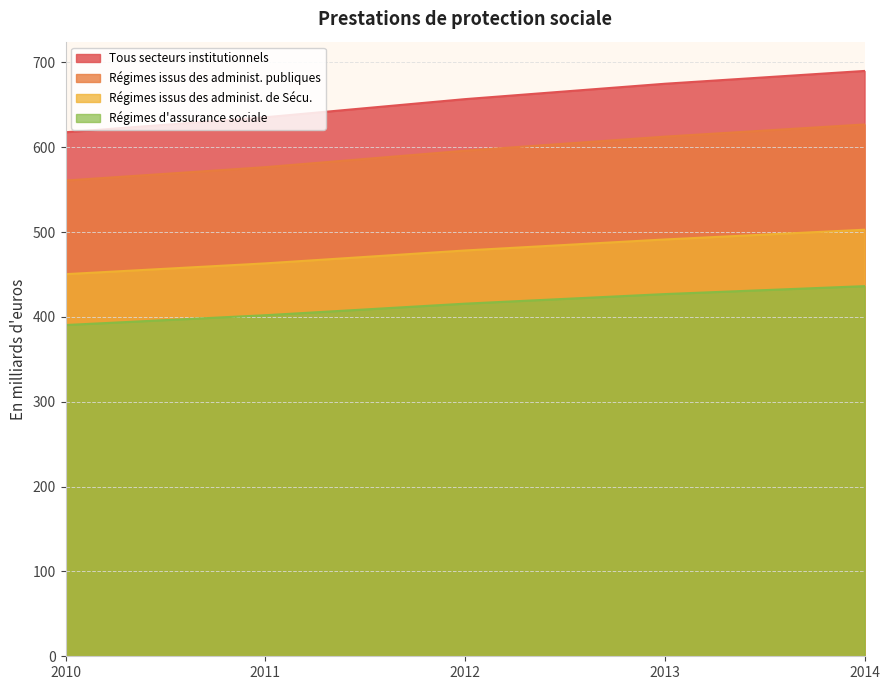

Between 2010 and 2013, which is larger?

2013